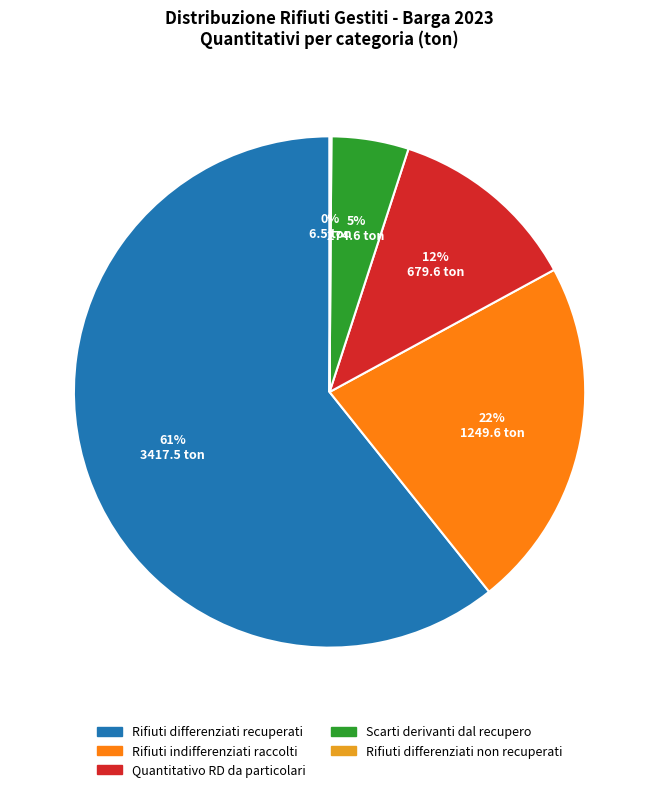

Which category accounts for the majority?

Rifiuti differenziati recuperati